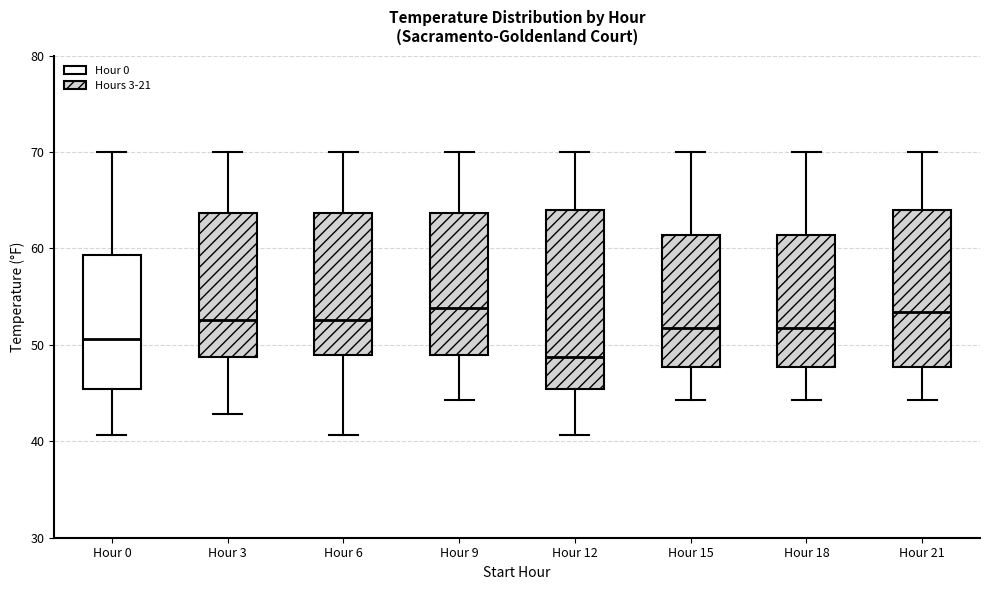

Which box has the lowest median line?

Hour 12